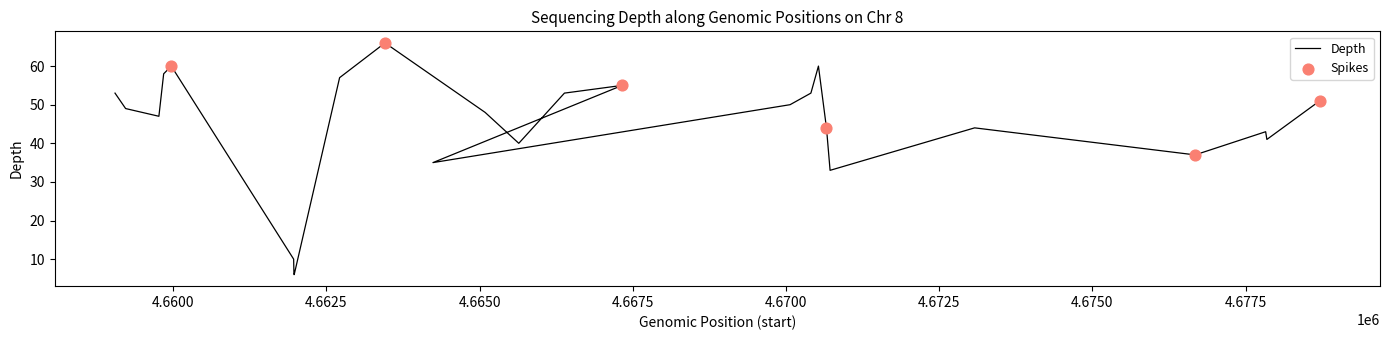

Between 4670719 and 4670406, which is larger?

4670406